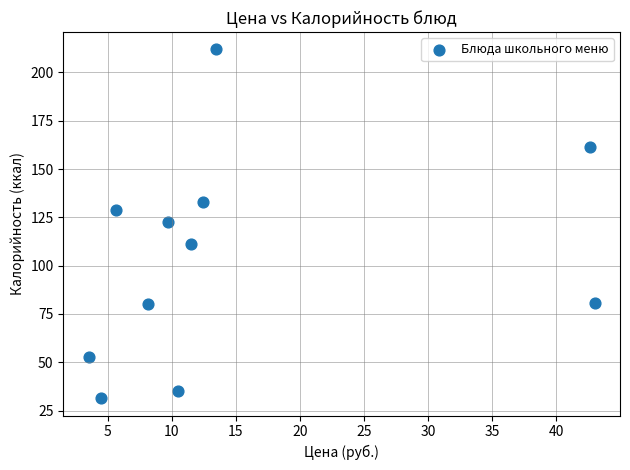

What is the range of Y values (max minus min)?

180.5